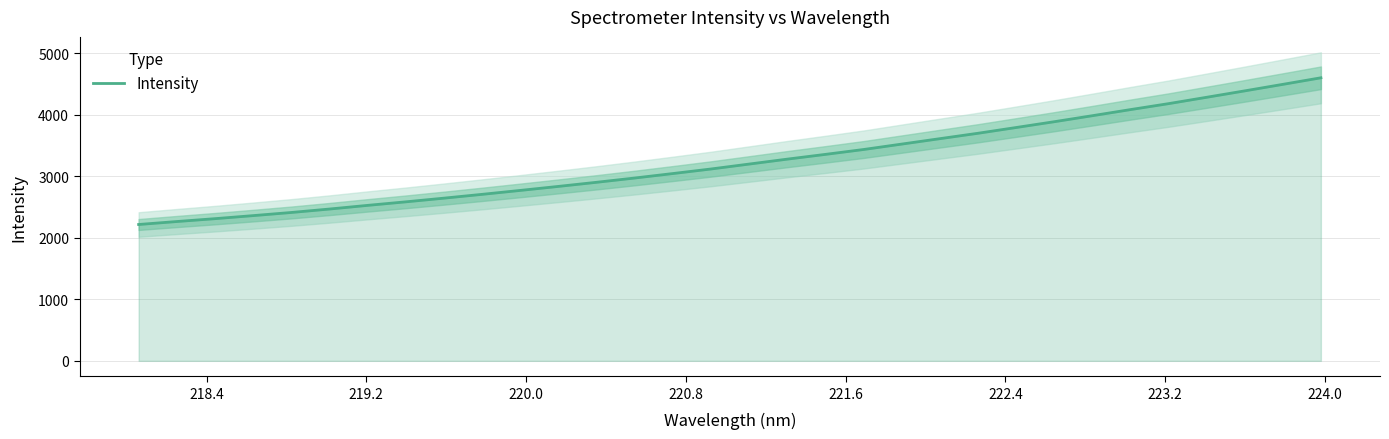

What is the value of the 15th point from the left?

3043.5